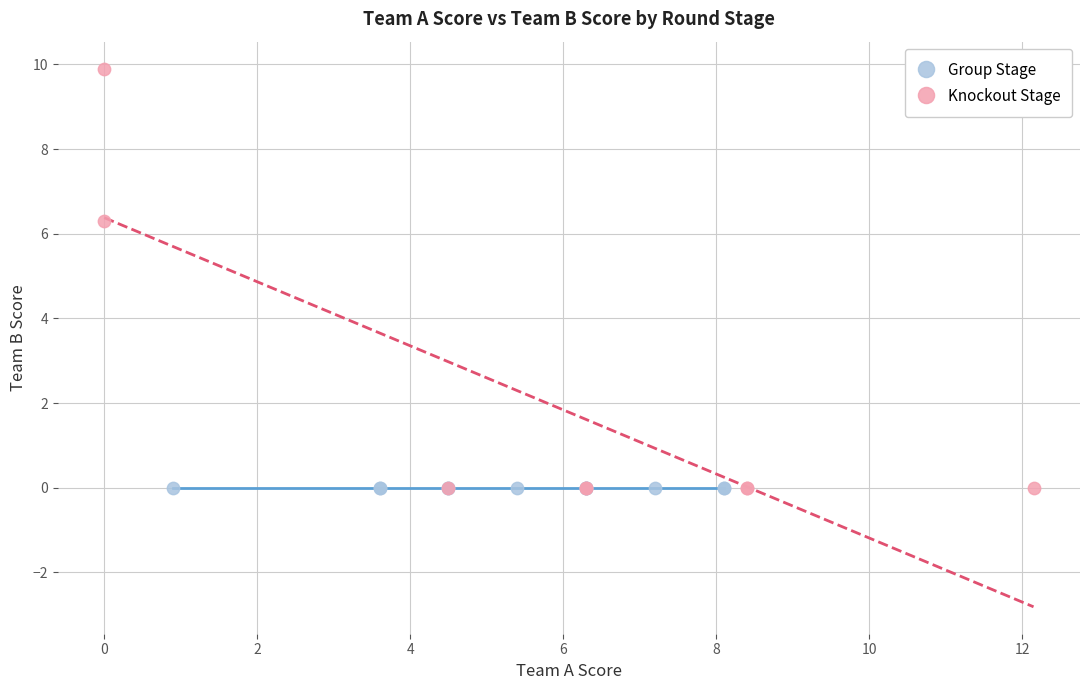

What are all the series names shown in the legend?

Group Stage, Knockout Stage